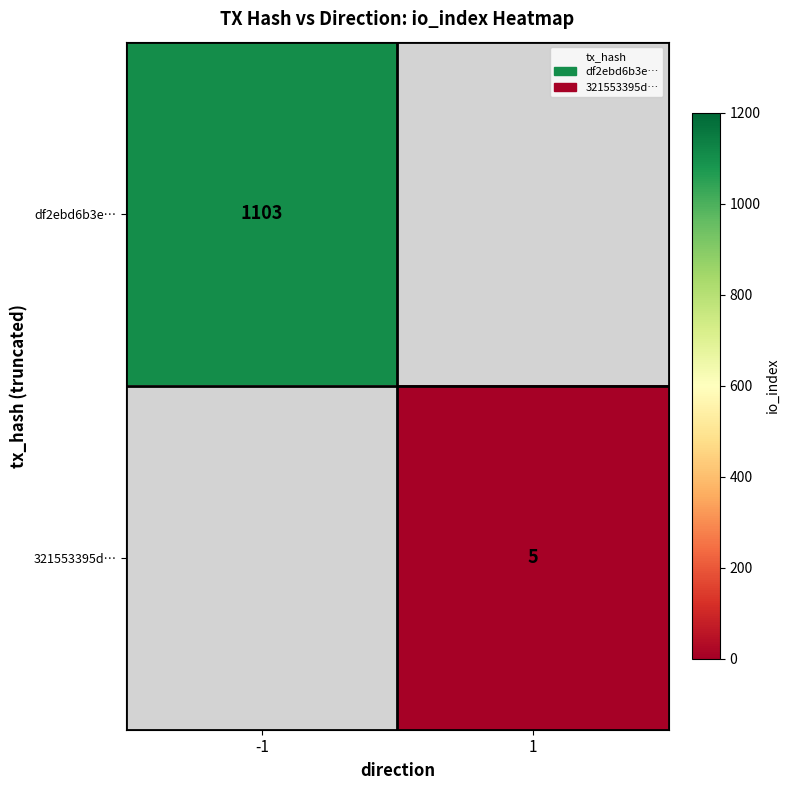

Count the number of categories in the chart.

2